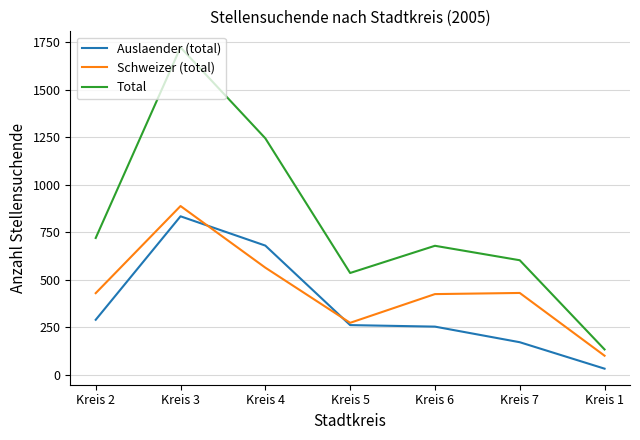

What is the lowest value of the Schweizer (total) series?

101